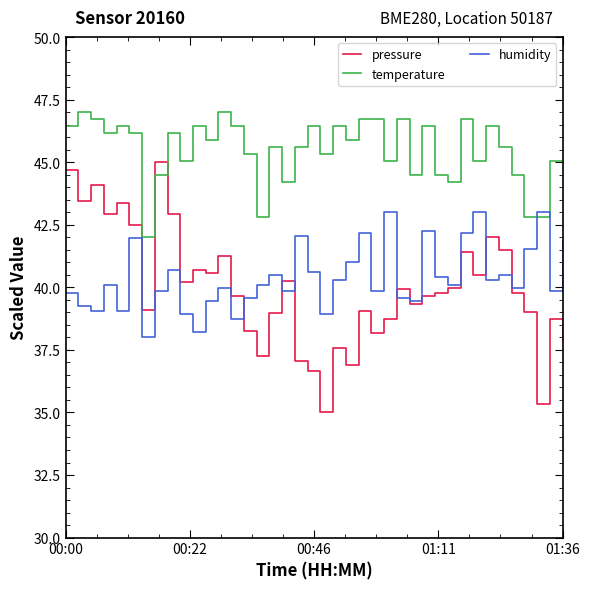

Which series has the largest total across all categories?

temperature